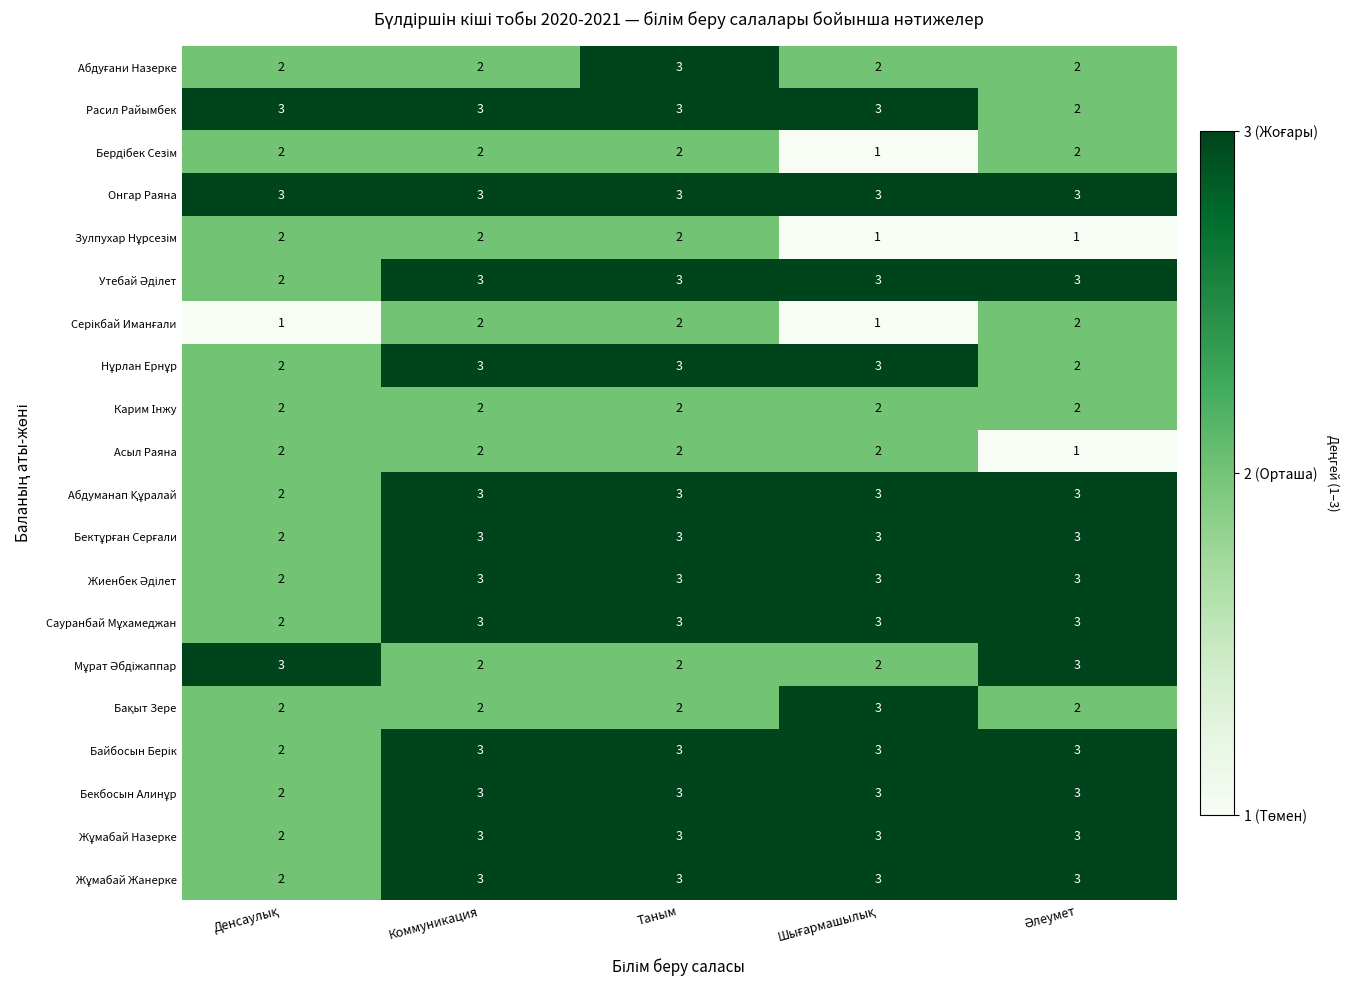

At how many categories does at least one series exceed 2?

5